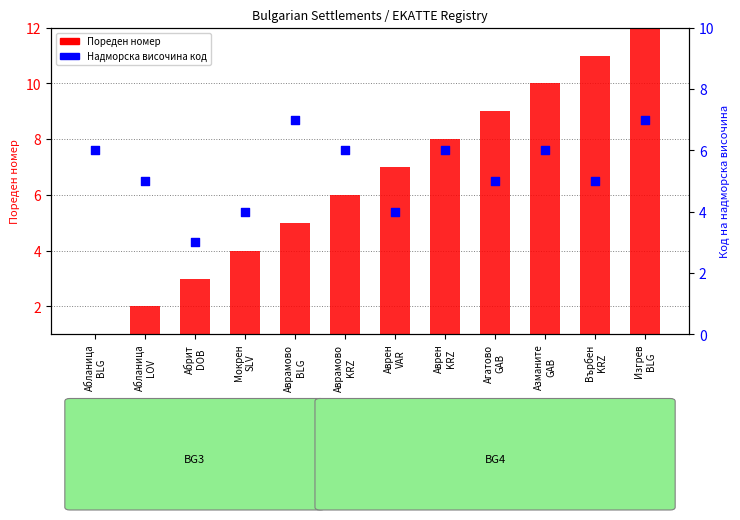

Which series contains the highest Y value?

Пореден номер (row index)